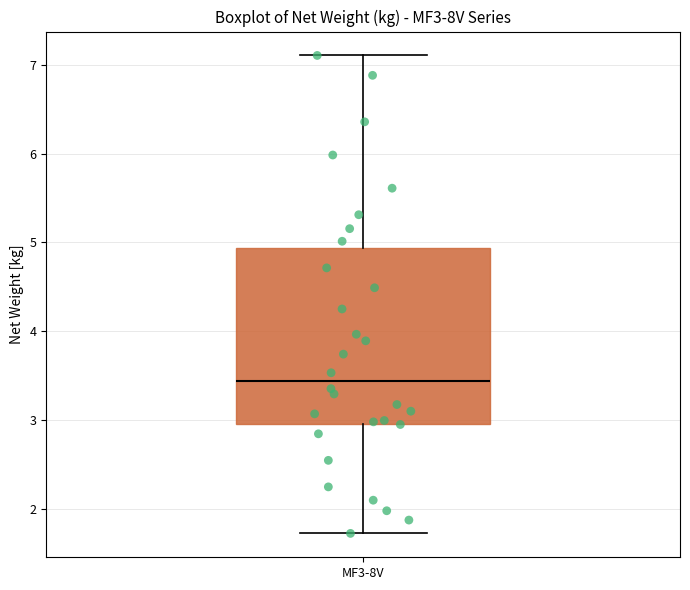

Transcribe this box plot: give where the median line is, the range the box spans, and where the two whiskers end, as read against the y-axis. The values are not printed on the chart, so give them approximately, as read against the axis.

median 3.4, box 3.0 to 4.9, whiskers 1.7 to 7.1